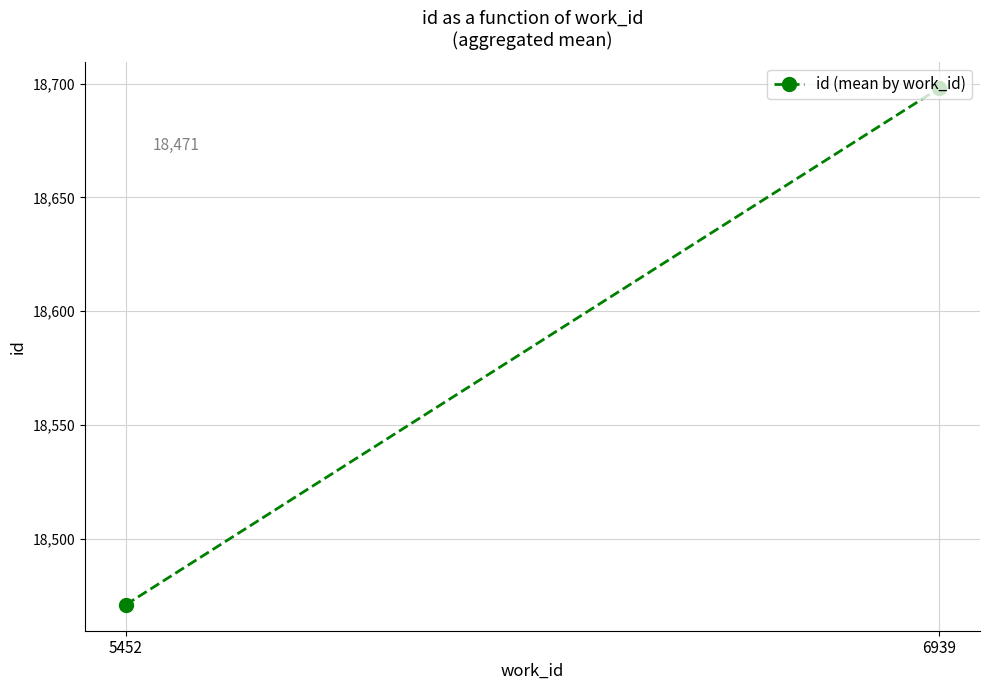

List the labels in order of value, largest first.

6939, 5452